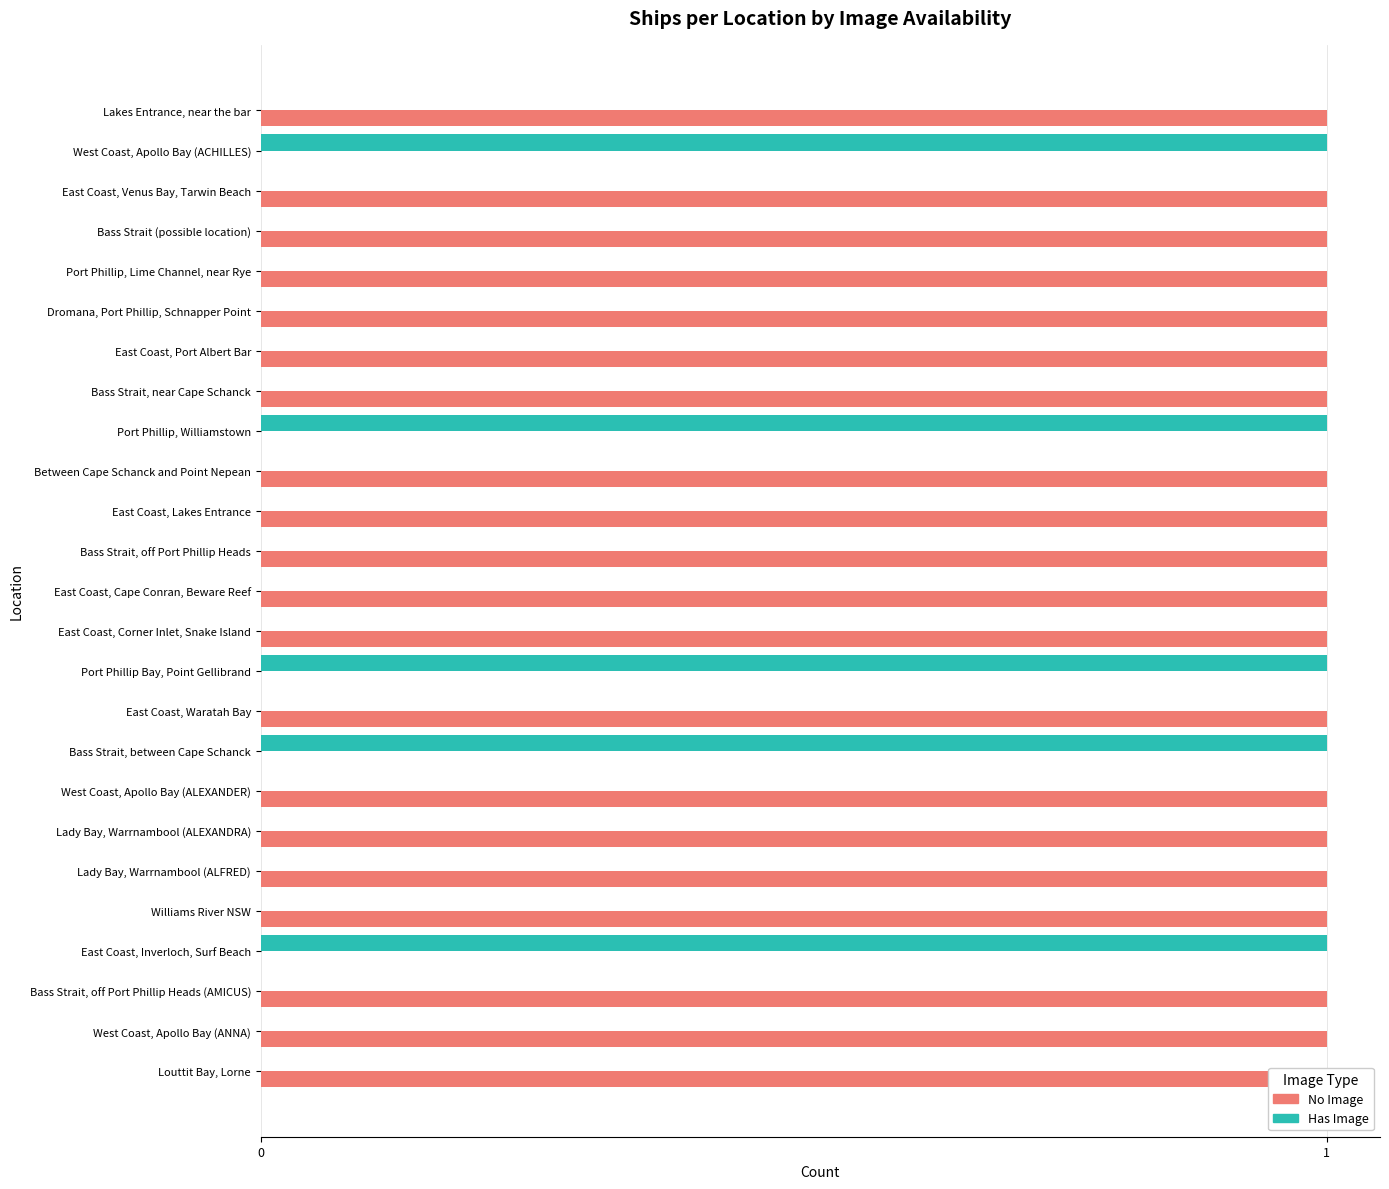

What is the highest value of the No Image series?

1